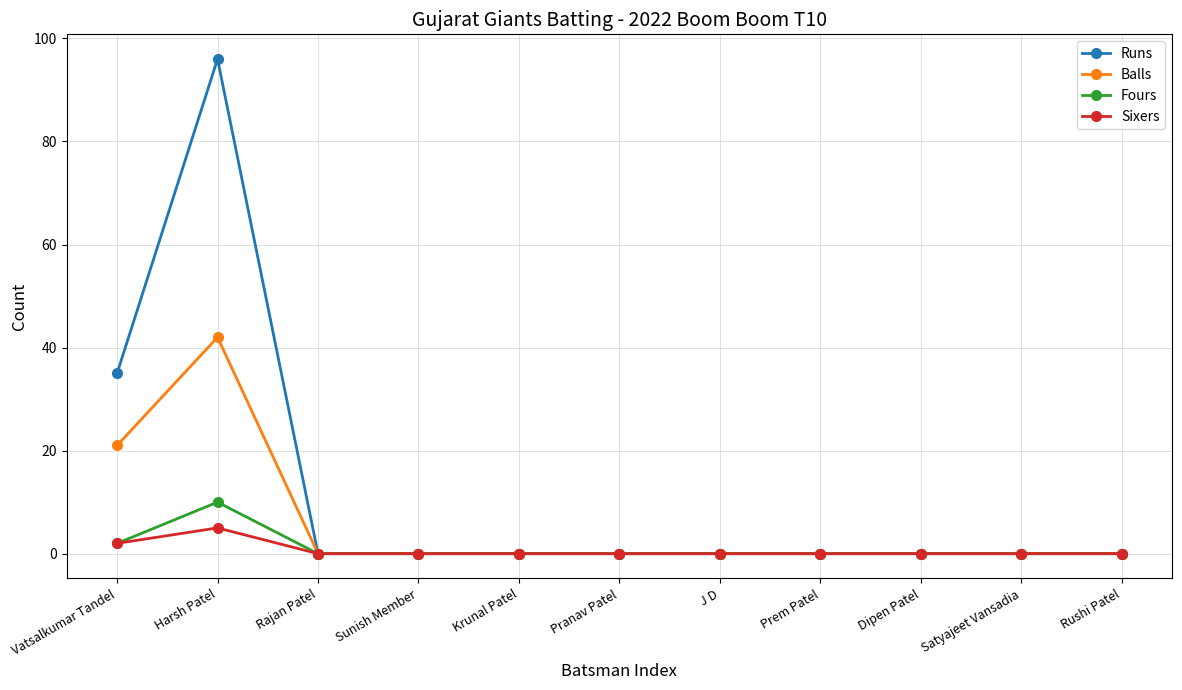

True or false: Runs has a value of 0 at J D.

True